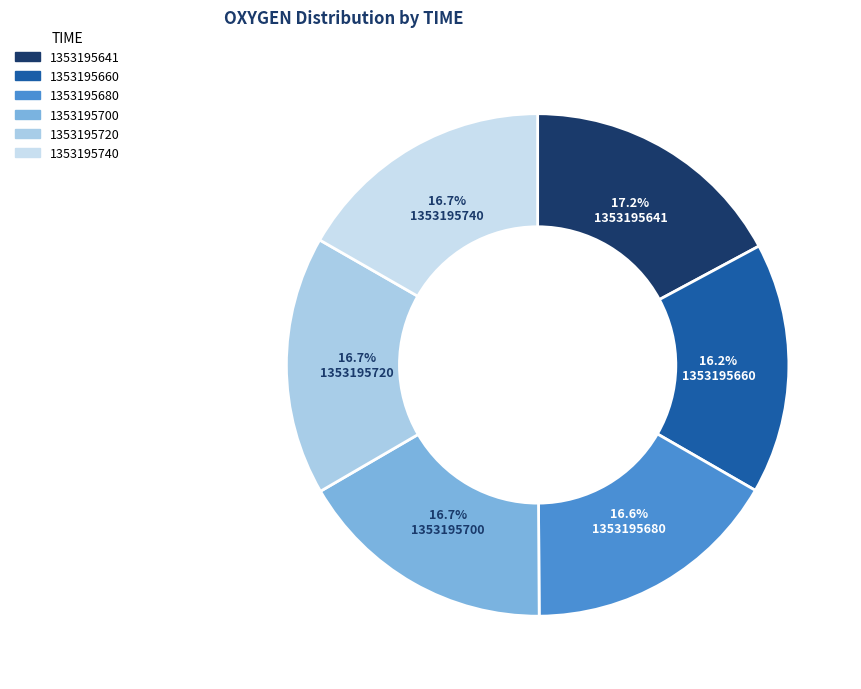

Which category has the smallest portion of the pie?

1353195660